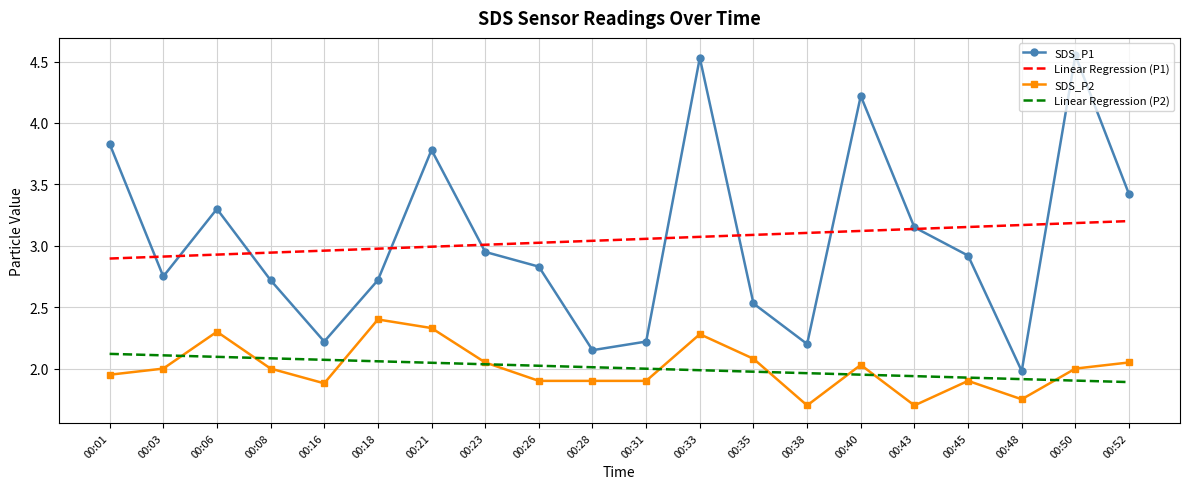

The Linear Regression (P2) series shows 2.0 at 00:40. True or false?

True